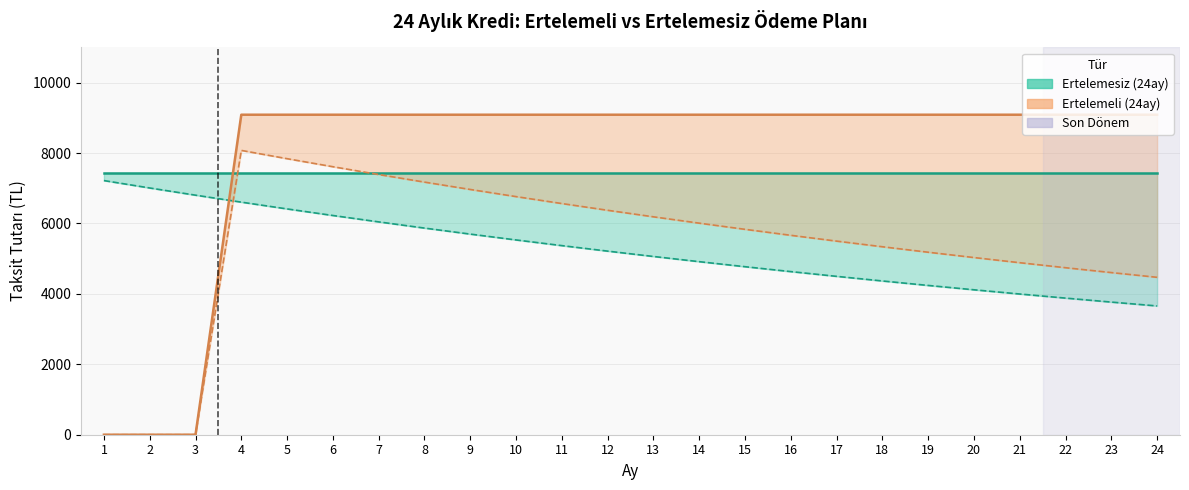

Where is the first local maximum for Ertelemeli BD (24ay)?

4